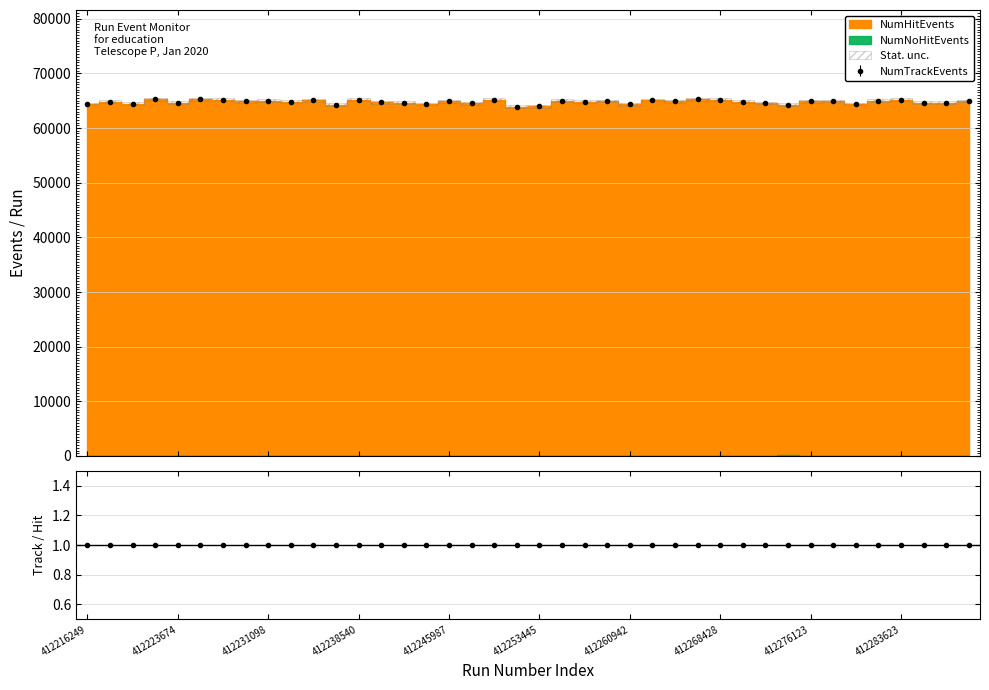

Is it true that NumHitEvents equals 104828 at 412277993?

False